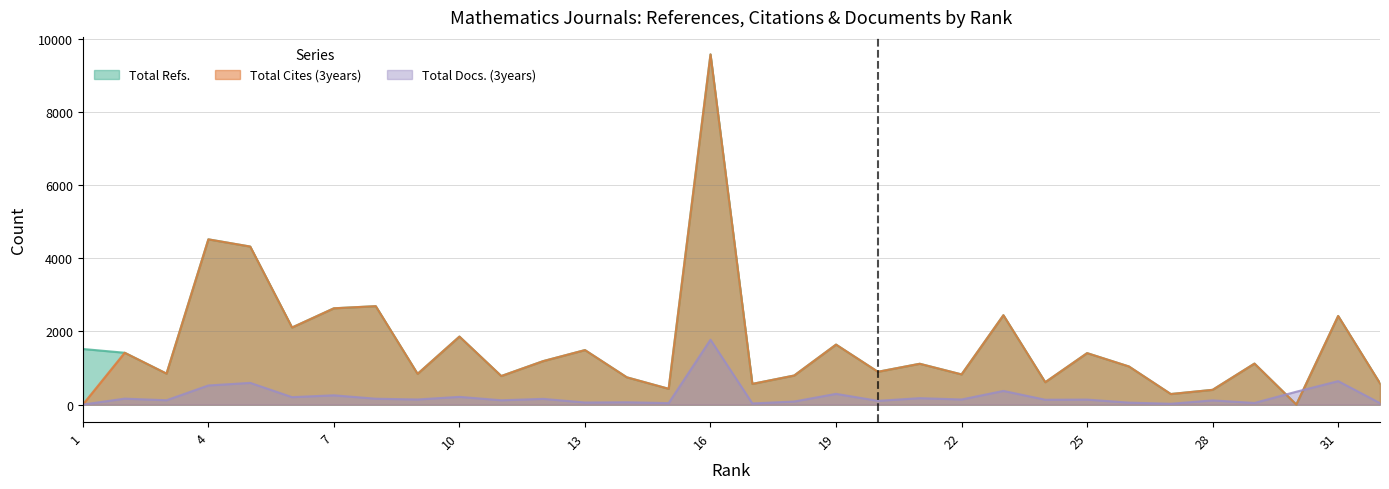

How many interior local peaks does the Total Docs. (3years) series have?

13